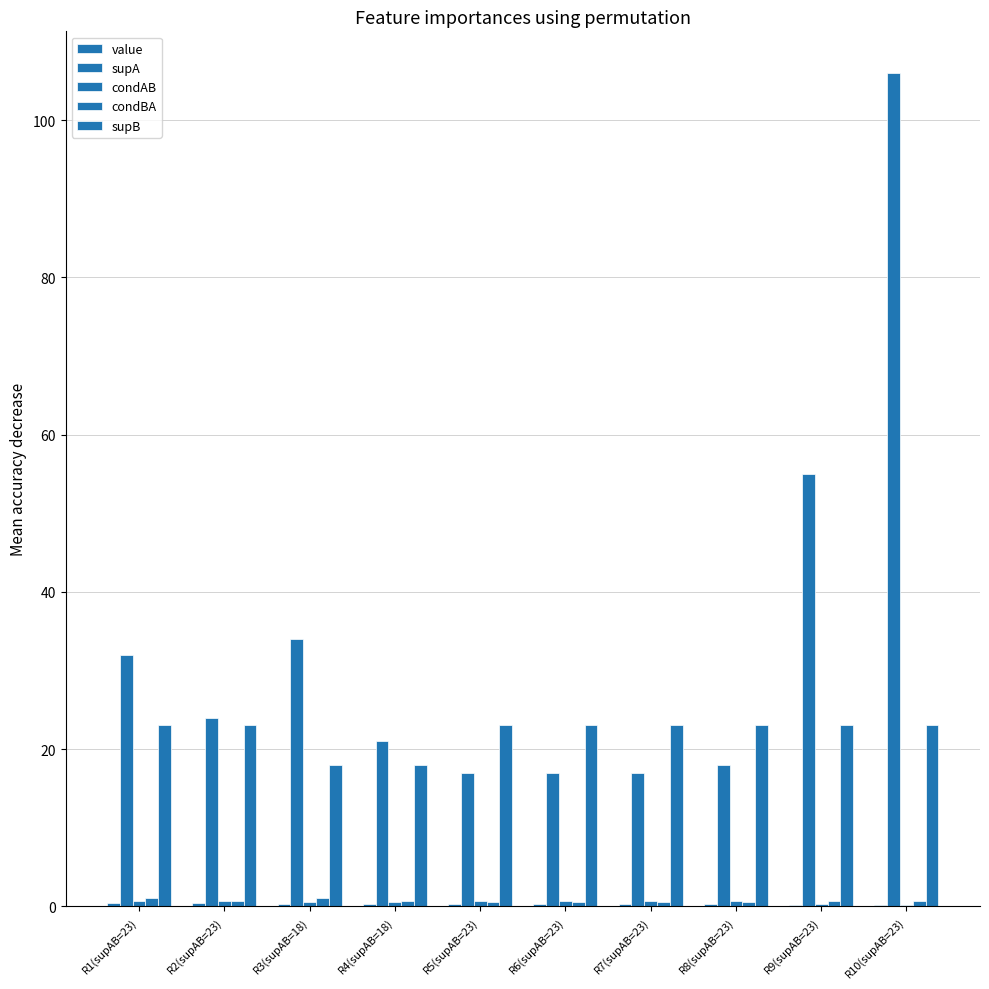

How many condAB values are between 0 and 1?

10